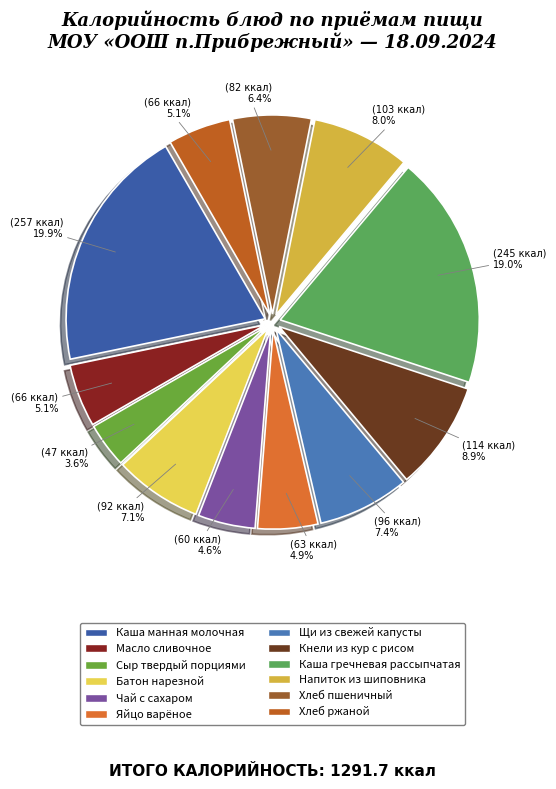

How many slices are in this pie chart?

12